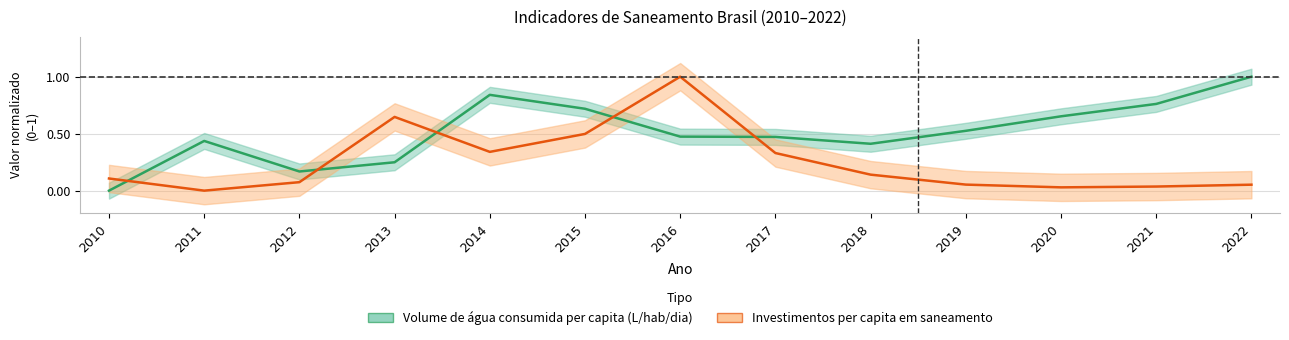

Where is Volume de água consumida per capita (L/hab/dia) nearest to the value 0?

2010